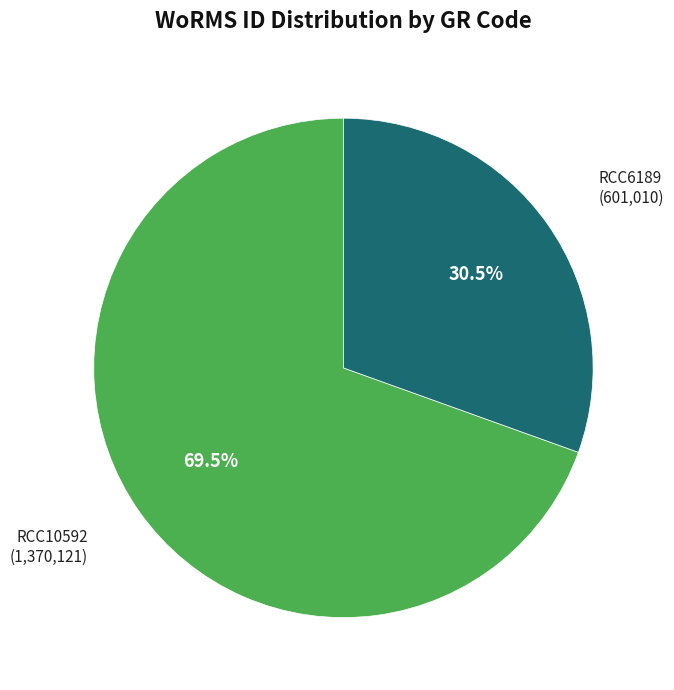

Is there any slice that represents more than half of the pie?

Yes